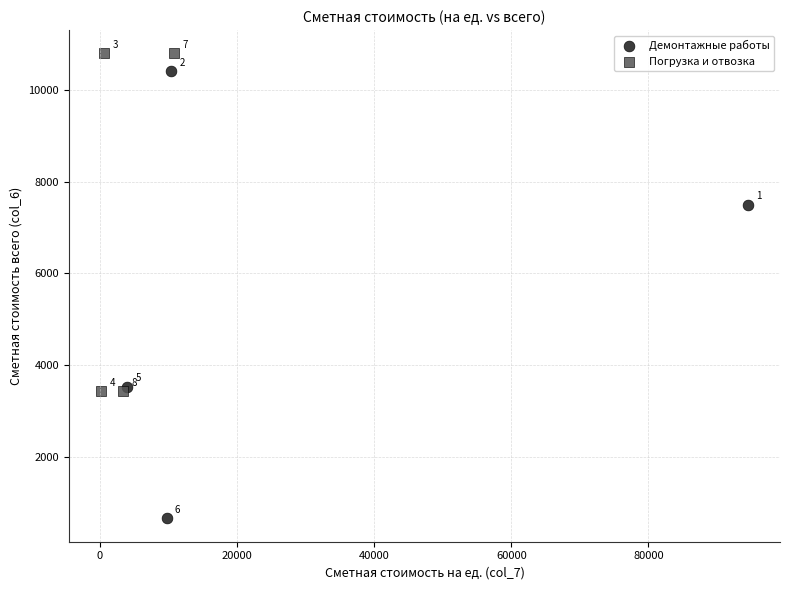

Which series contains the highest Y value?

Погрузка и отвозка